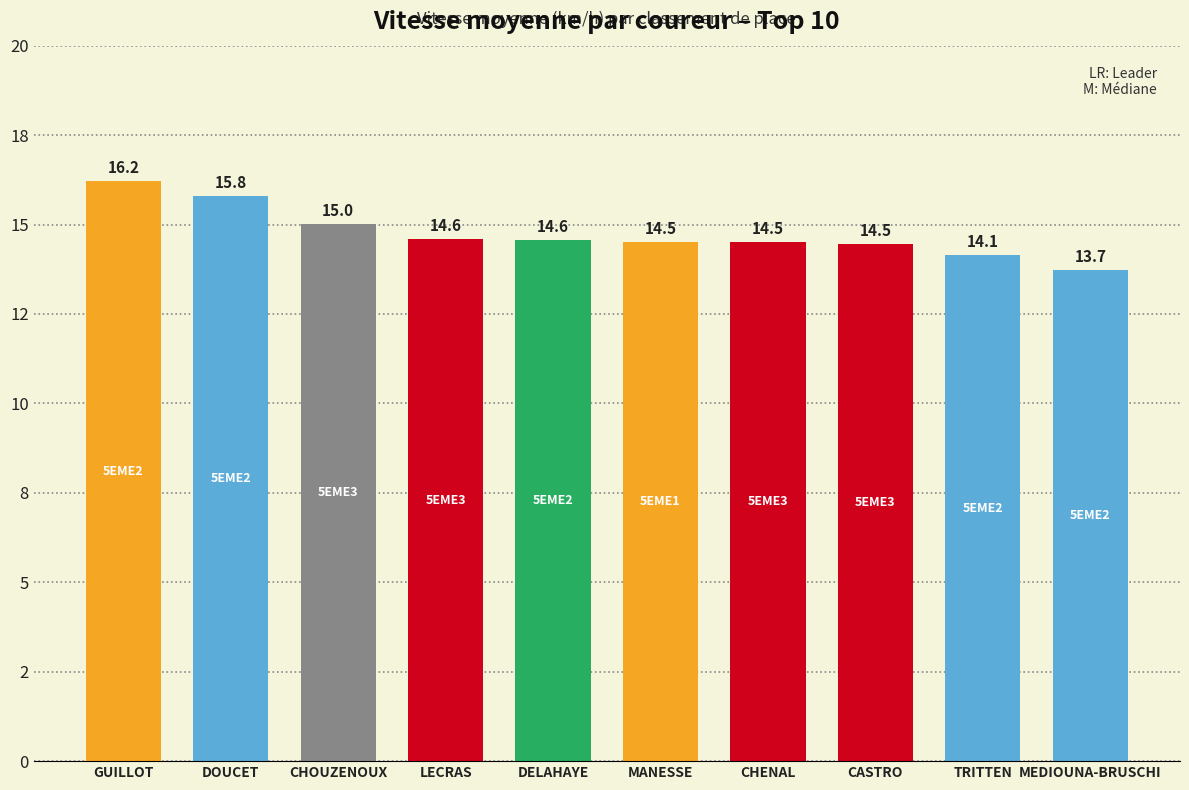

What is the smallest value displayed?

13.7